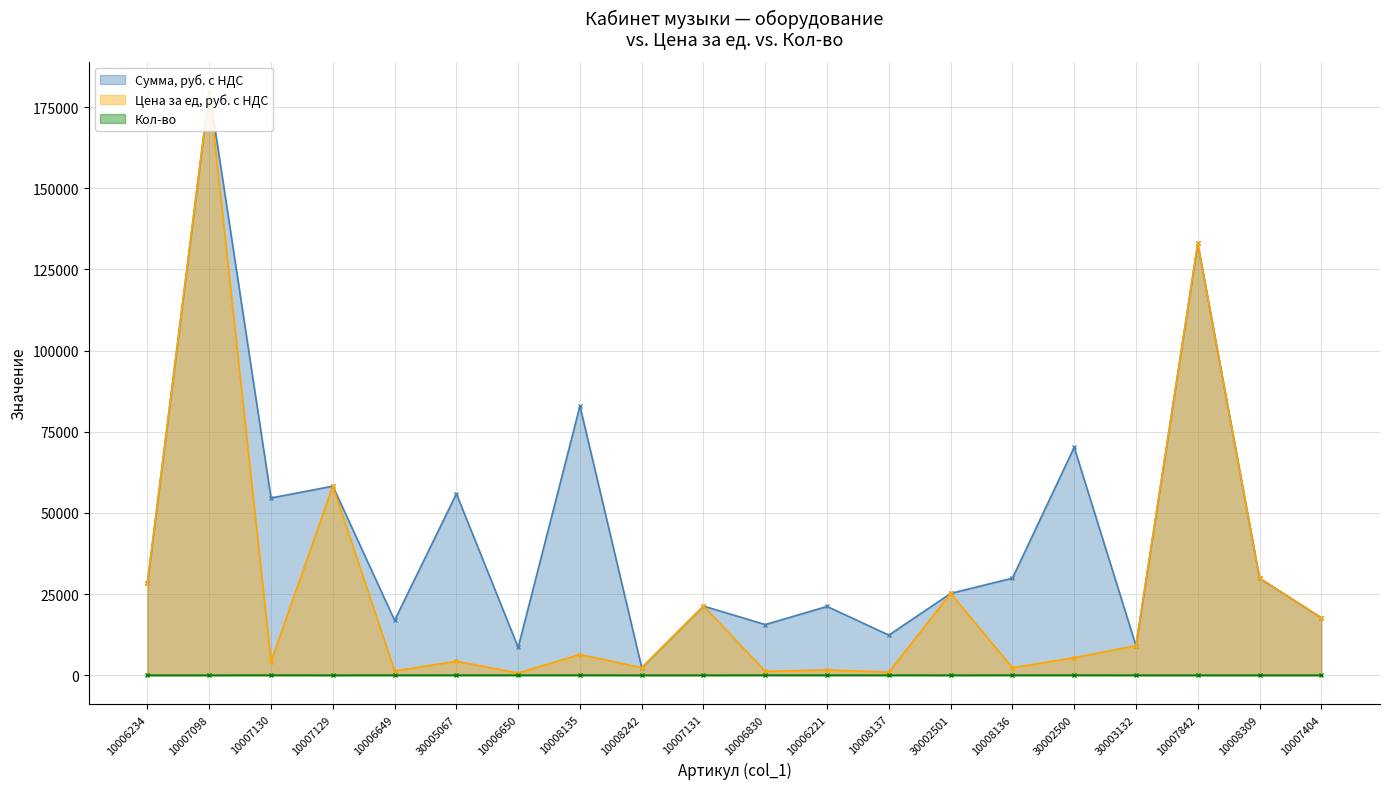

What is the greatest value displayed?

180000